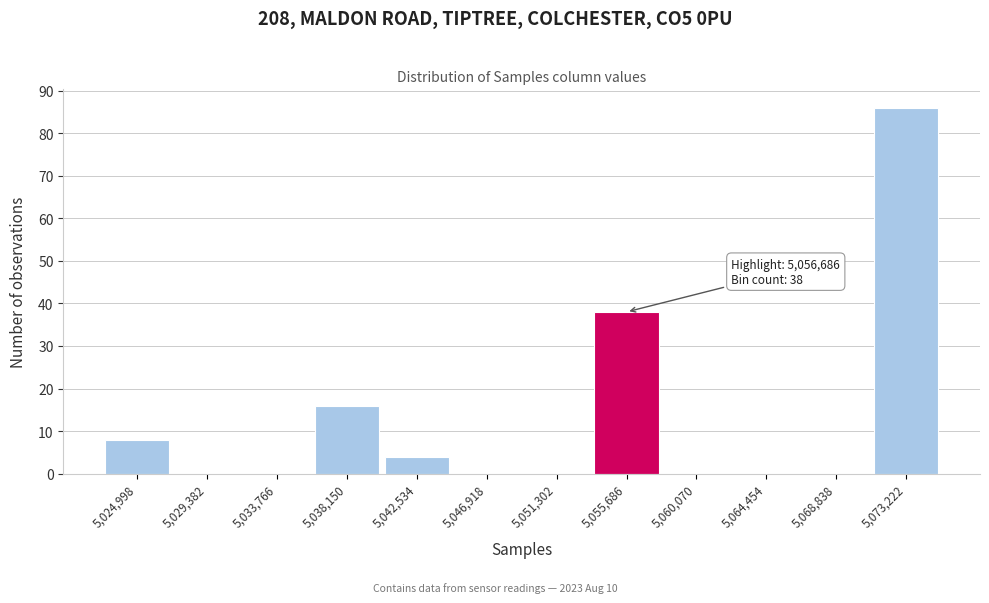

Which range on the x-axis has the tallest bar?

5071000 to 5075500